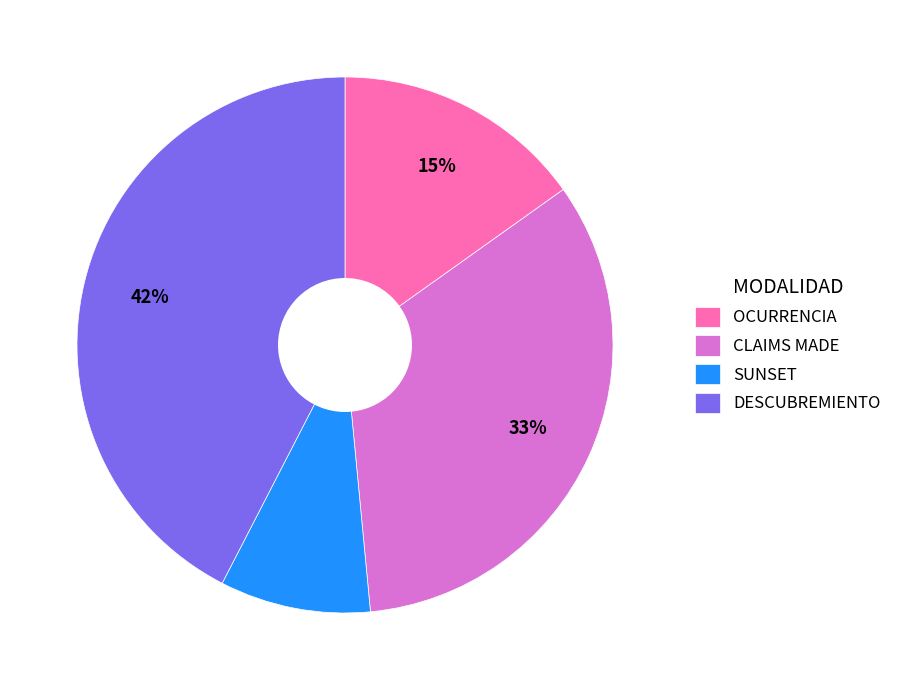

Is DESCUBREMIENTO the majority of the pie?

No